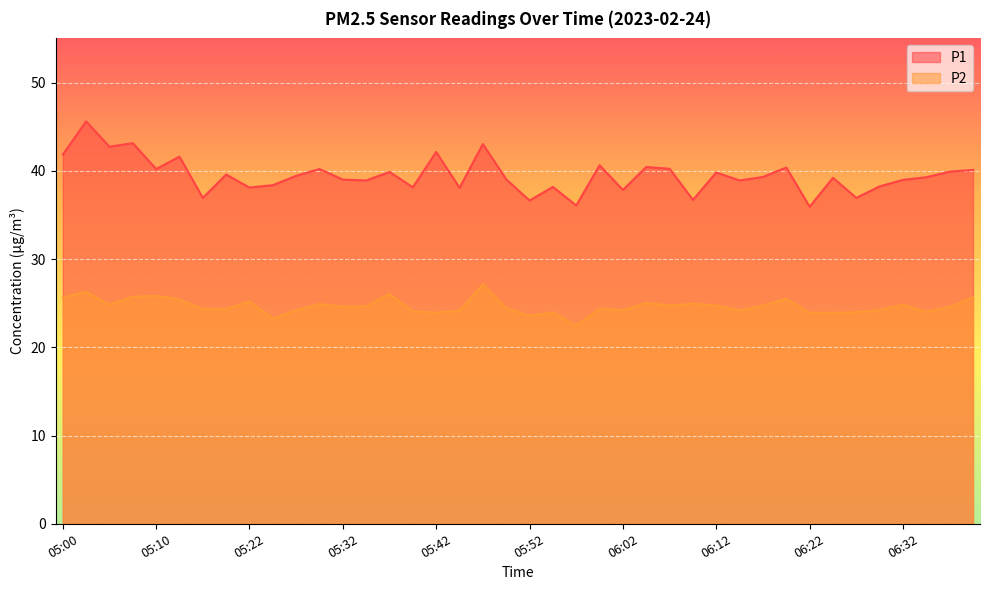

True or false: P2 and P1 cross at least once.

False